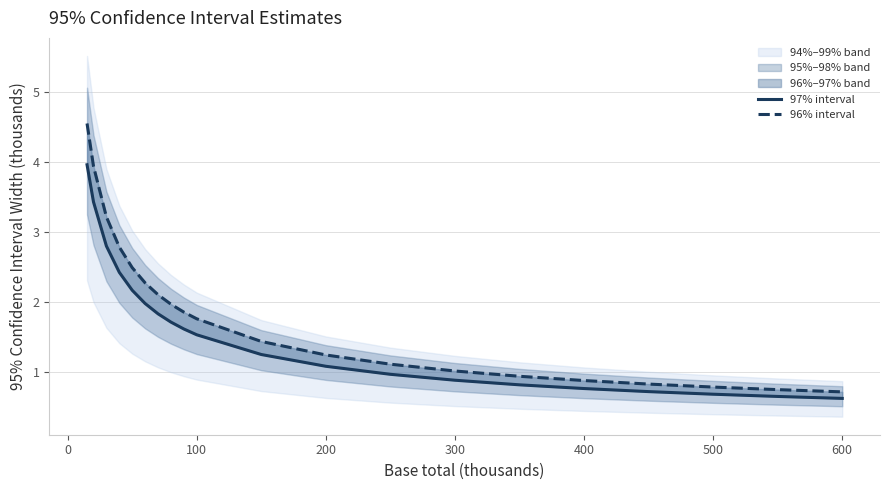

List the series in order of their peak value, lowest first.

97% interval, 96% interval